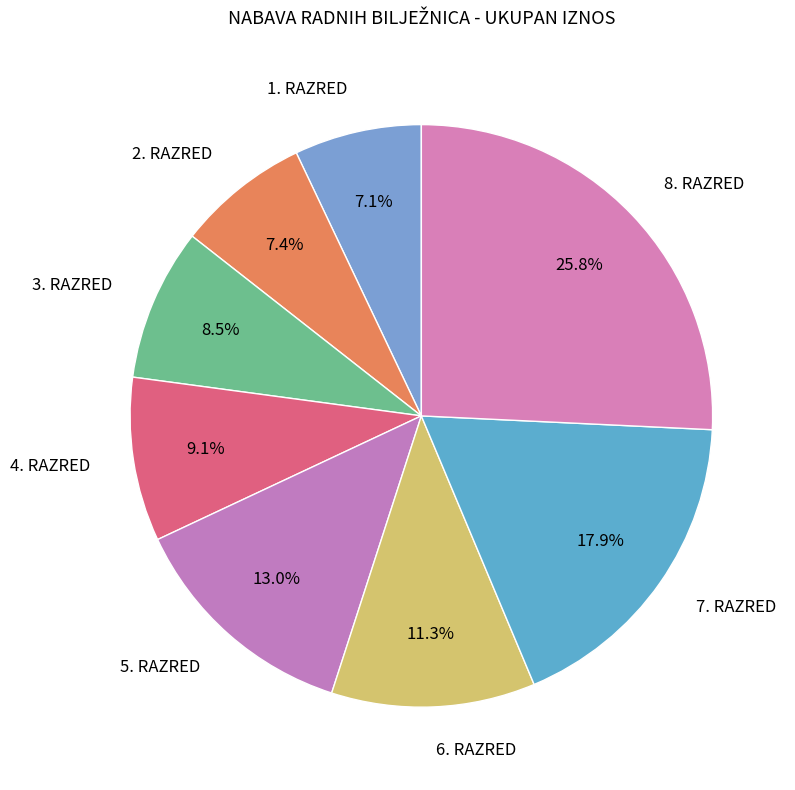

The 7. RAZRED slice represents 25% of the pie. True or false?

False